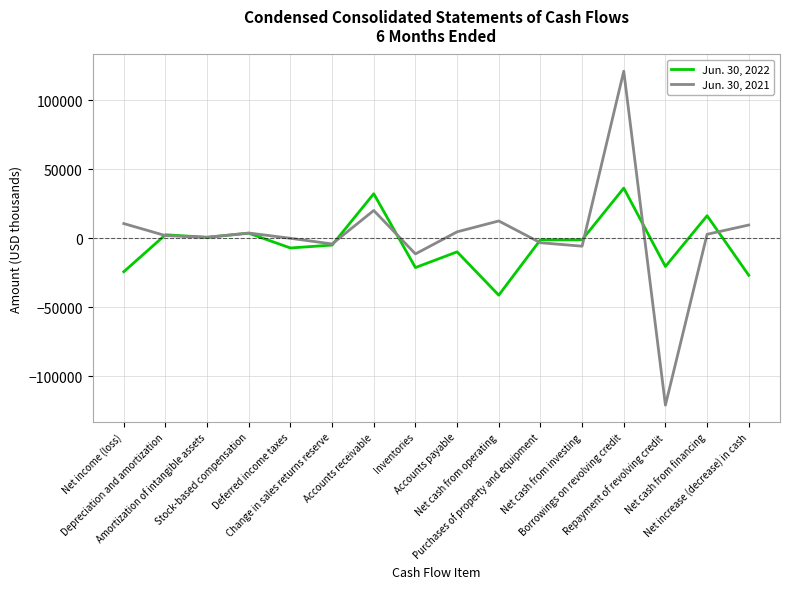

How many values in the Jun. 30, 2021 series are below 2799?

8